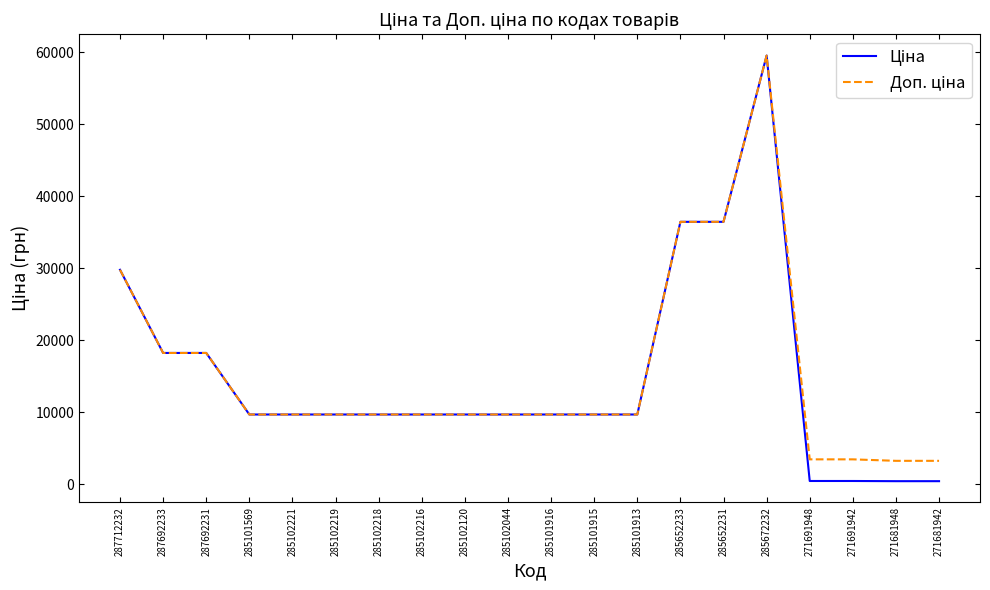

Which category has the highest value across all series?

285672232